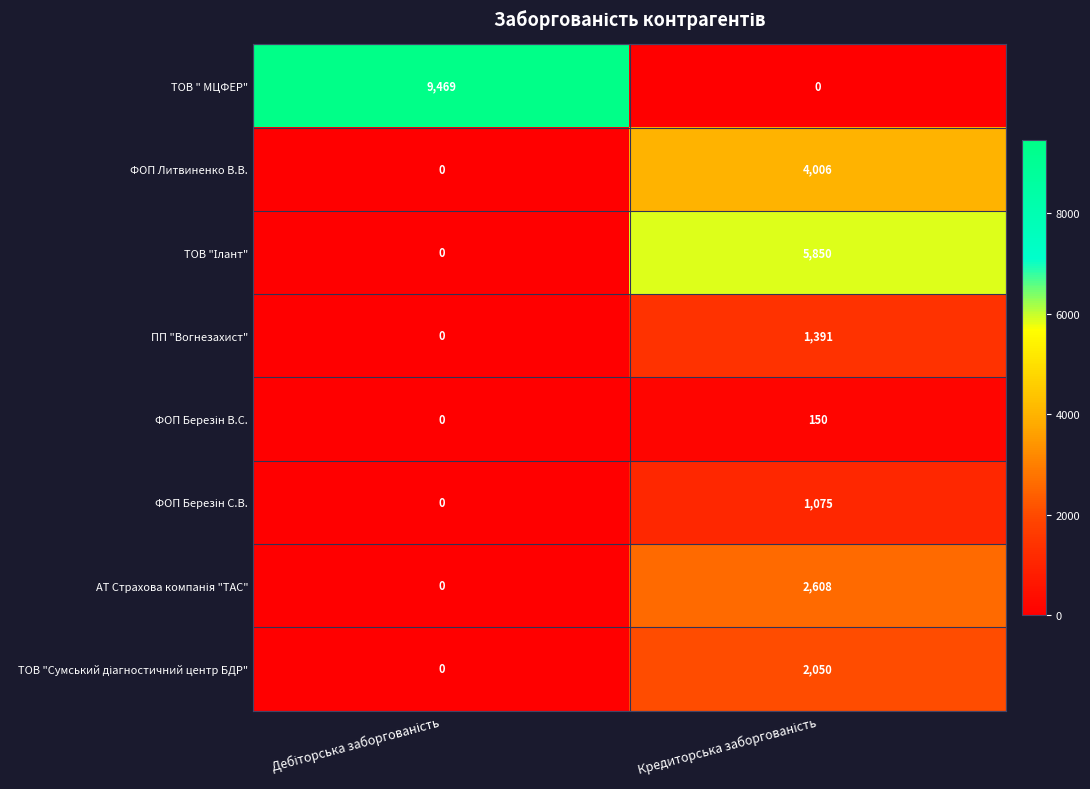

Which series has the largest total across all categories?

ТОВ " МЦФЕР"